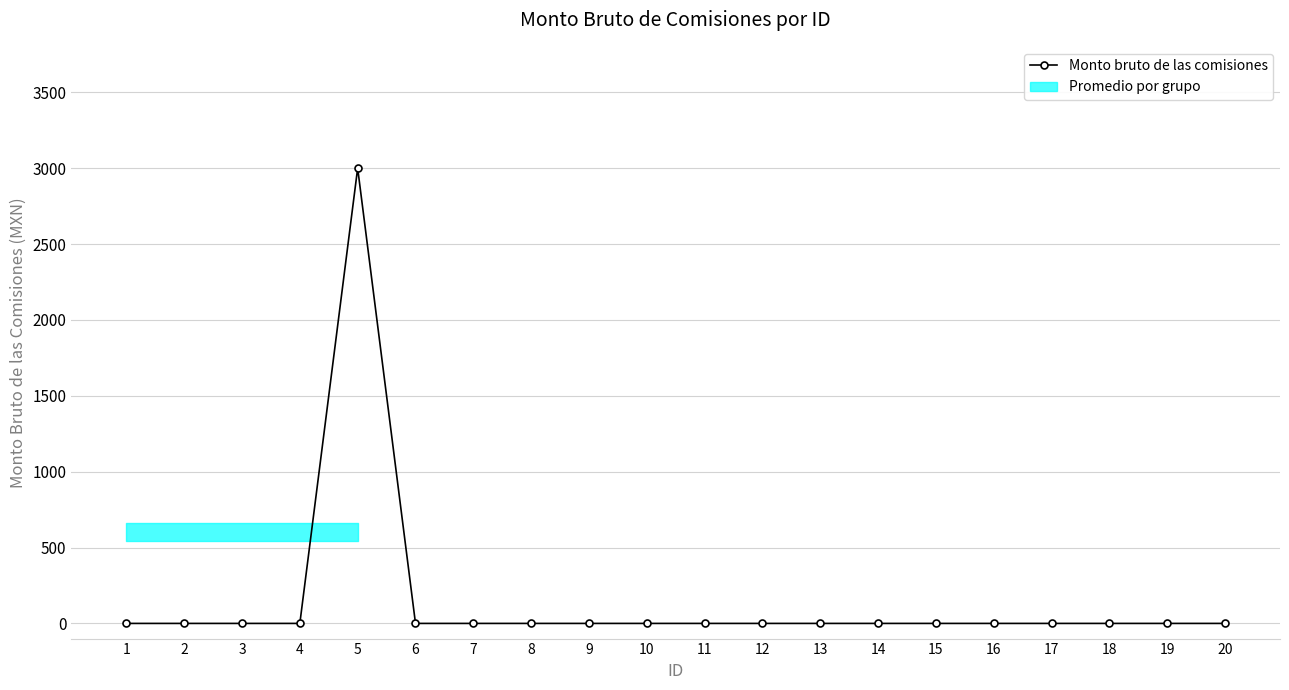

How many data points are above 0?

1